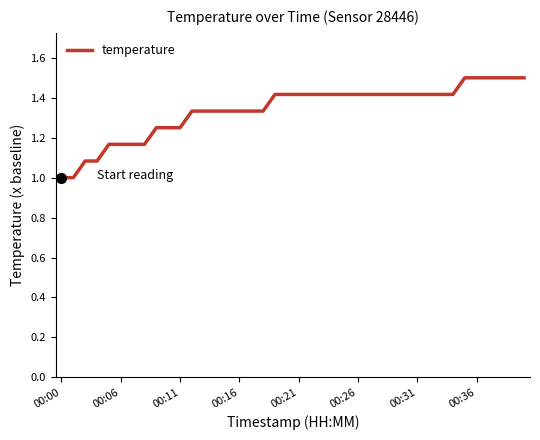

What is the minimum value shown in the chart?

1.0